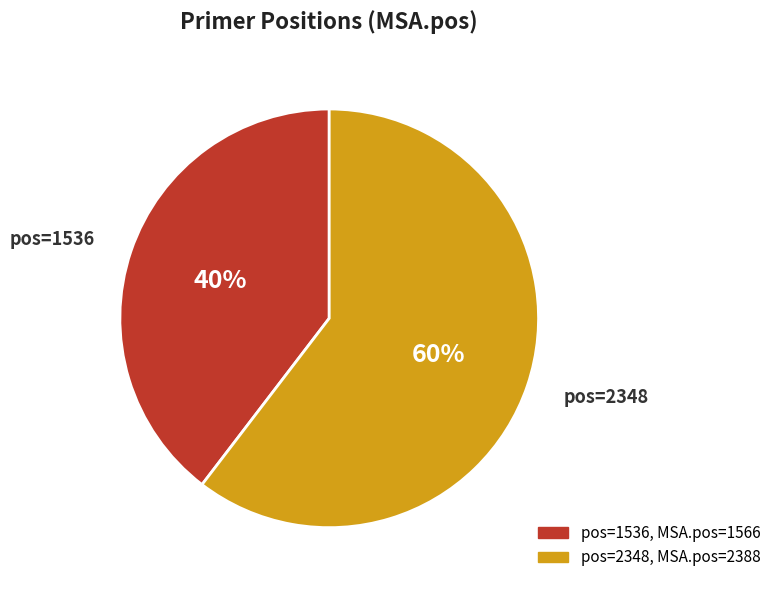

Is it true that pos=2348 is 60% of the pie?

True